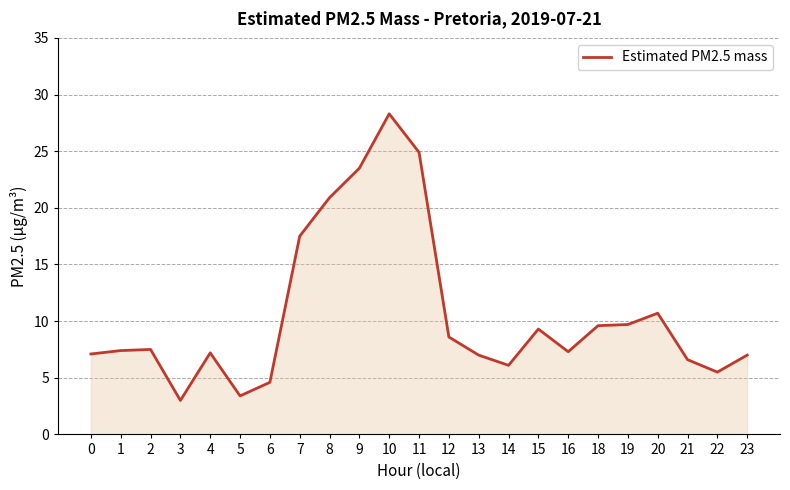

Between 2 and 19, which is larger?

19